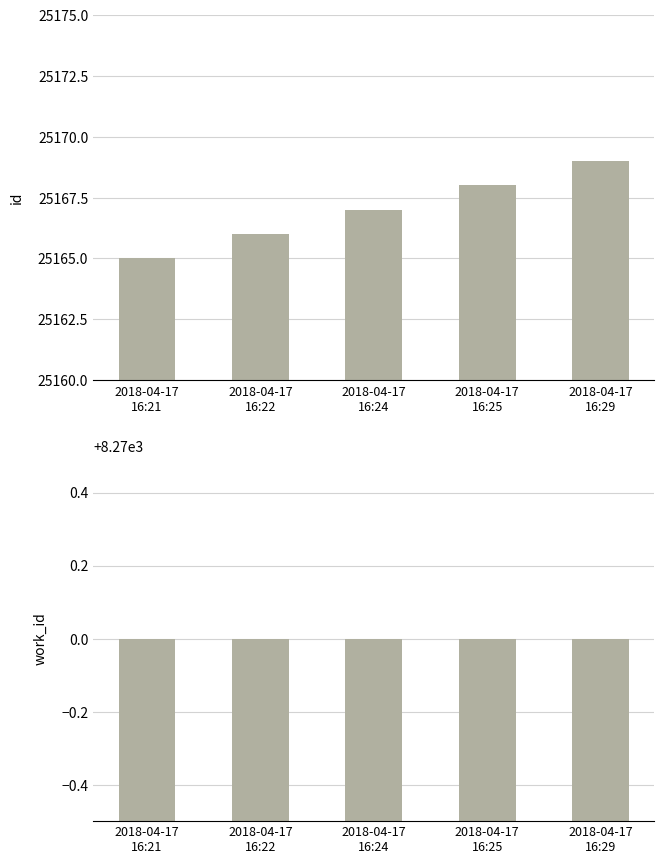

Reading right to left, list all the values displayed in this chart.

id: 2018-04-17
16:29=25169	2018-04-17
16:25=25168	2018-04-17
16:24=25167	2018-04-17
16:22=25166	2018-04-17
16:21=25165
work_id: 2018-04-17
16:29=8270	2018-04-17
16:25=8270	2018-04-17
16:24=8270	2018-04-17
16:22=8270	2018-04-17
16:21=8270